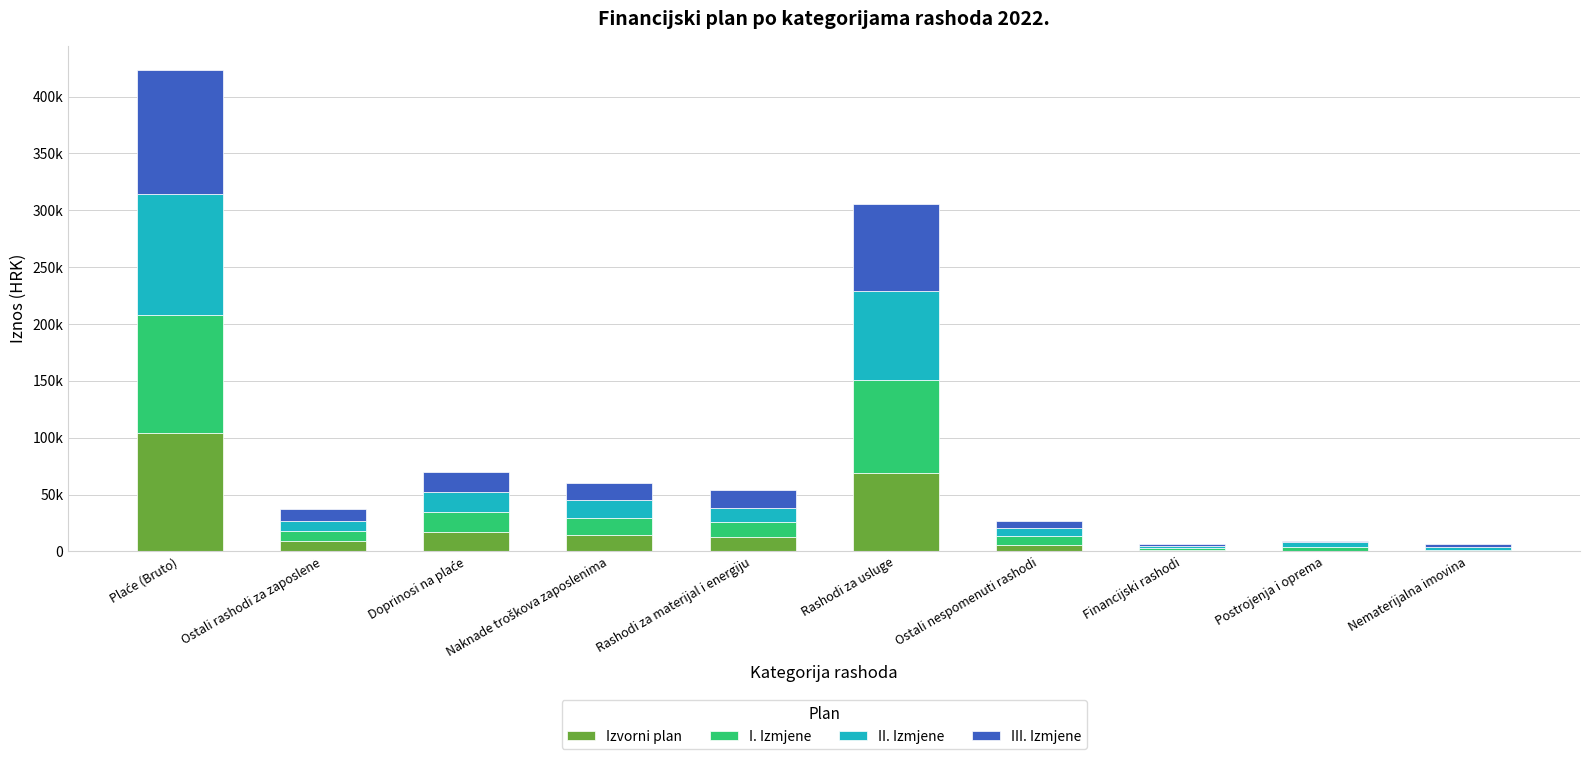

Where does the II. Izmjene series first go above 12187?

Plaće (Bruto)